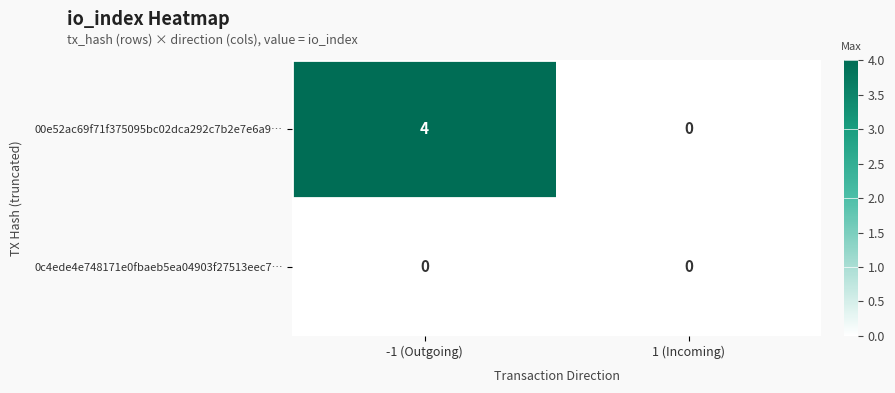

Rank the series by their maximum value, from lowest to highest.

0c4ede4e748171e0fbaeb5ea04903f27513eec7…, 00e52ac69f71f375095bc02dca292c7b2e7e6a9…